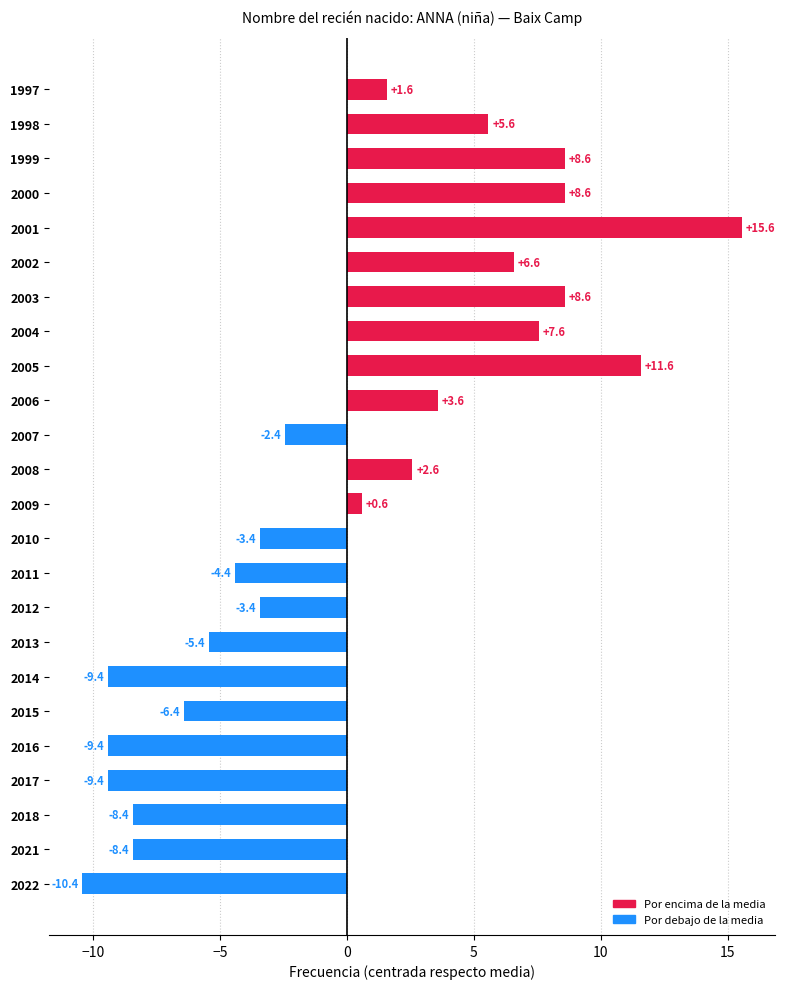

Which label corresponds to the largest value in the chart?

2001